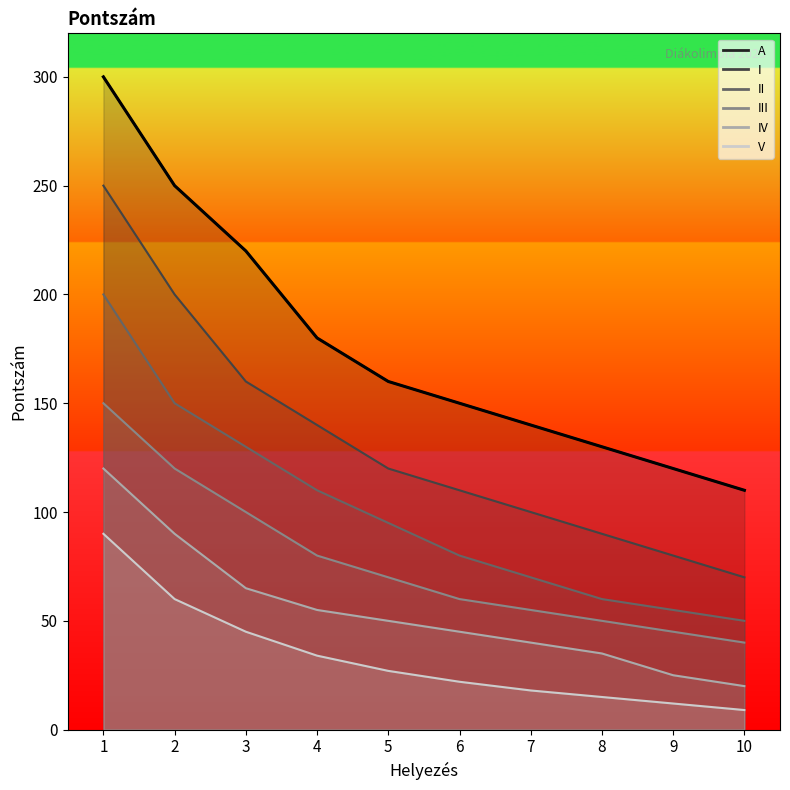

Which category has the lowest value across all series?

10